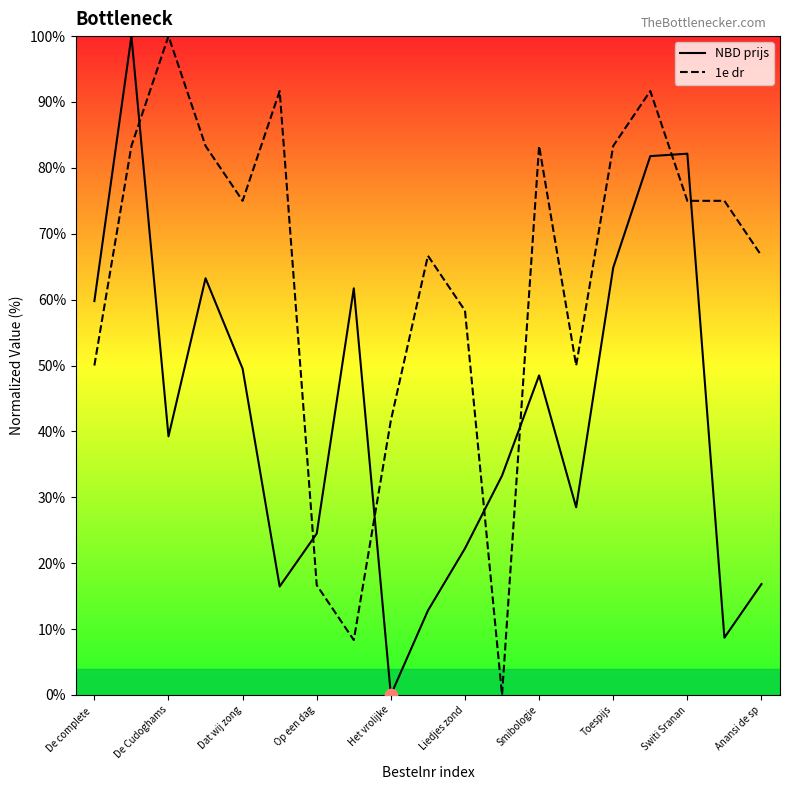

At how many categories does at least one series exceed 24?

19